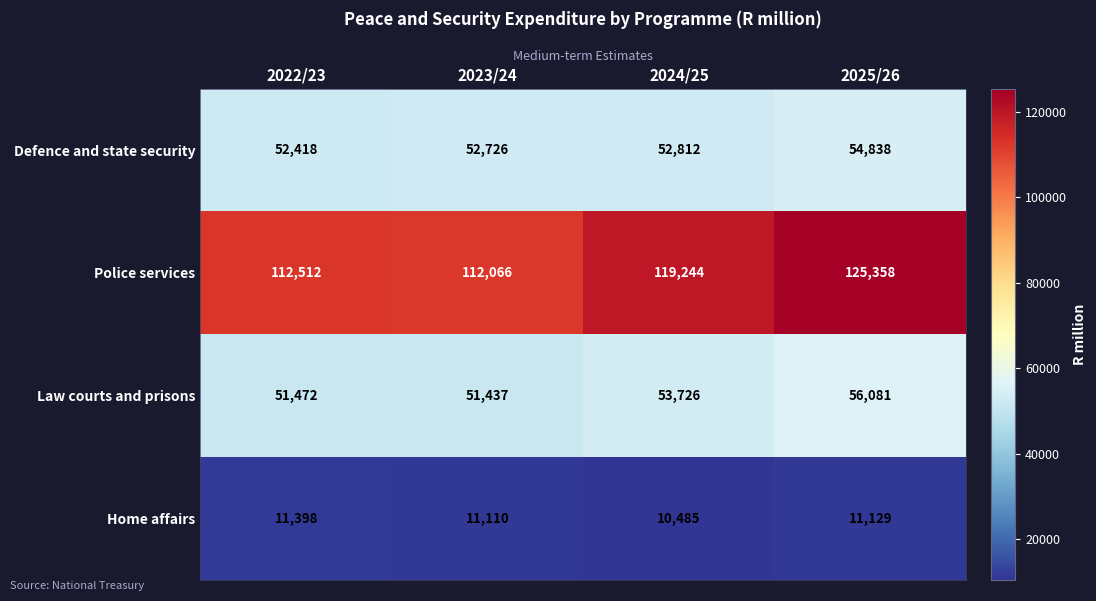

At which category is the sum across all series the highest?

2025/26